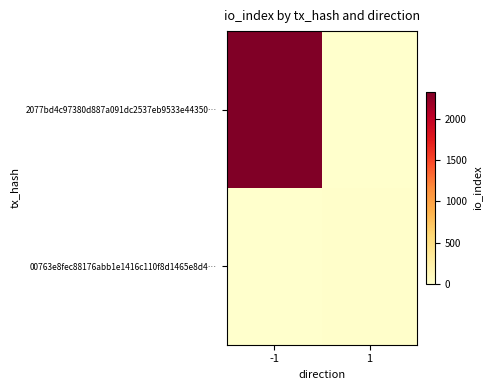

Between -1 and 1, which series saw the biggest shift?

2077bd4c97380d887a091dc2537eb9533e44350…